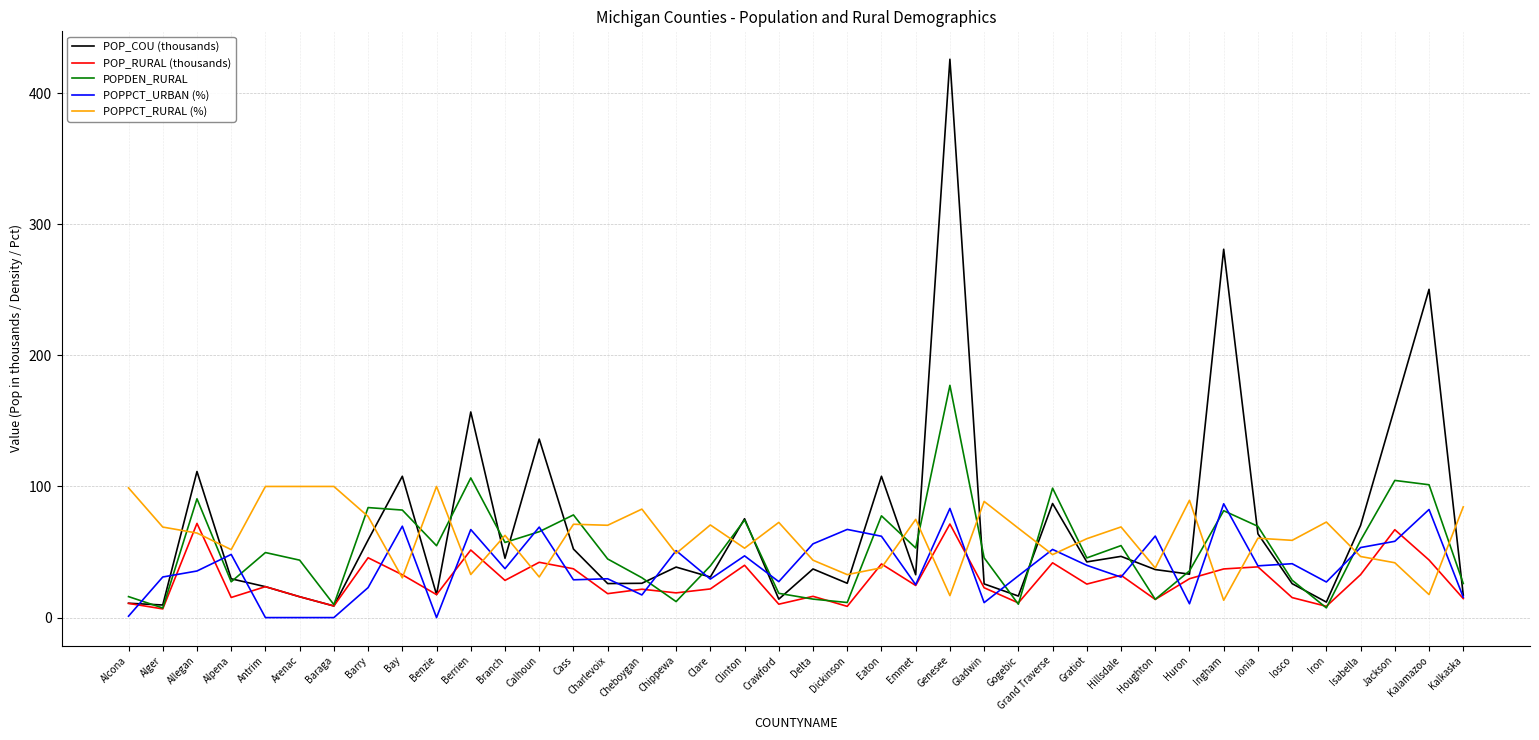

What is the maximum value shown in the chart?

425.8